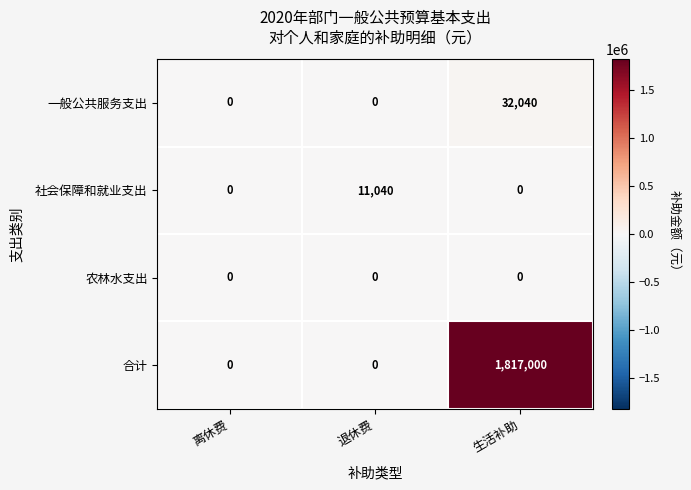

Which series changed the most between 离休费 and 生活补助?

合计